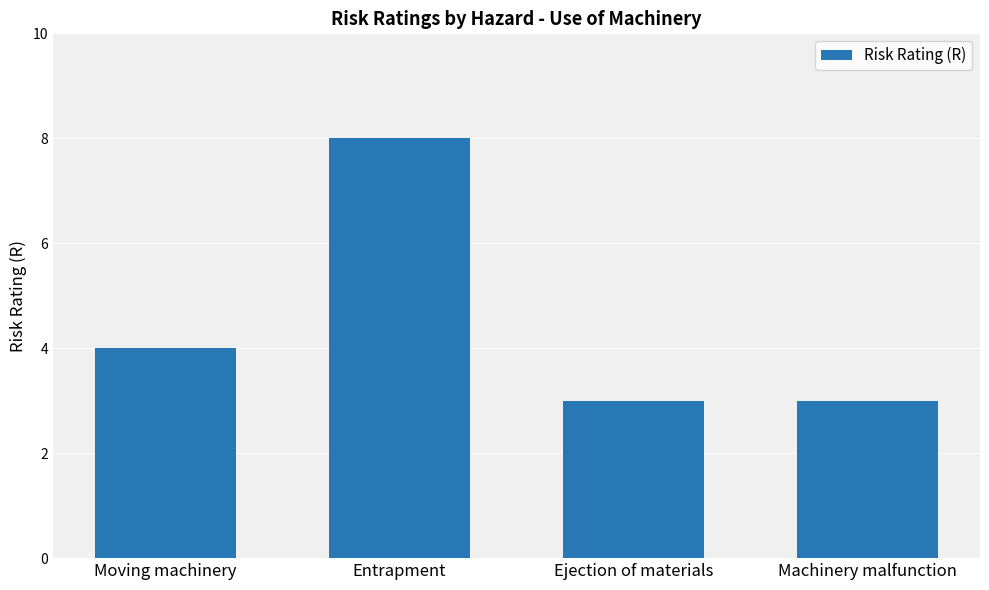

Reading left to right, transcribe all the data shown in this chart.

Moving machinery=4	Entrapment=8	Ejection of materials=3	Machinery malfunction=3